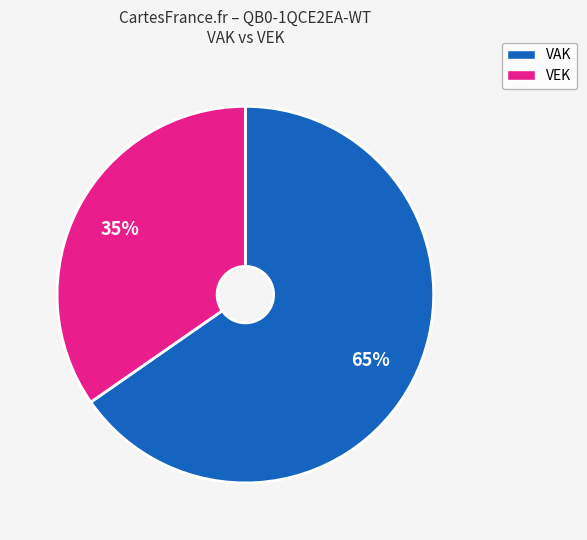

To the nearest percent, what is the average slice percentage?

50%